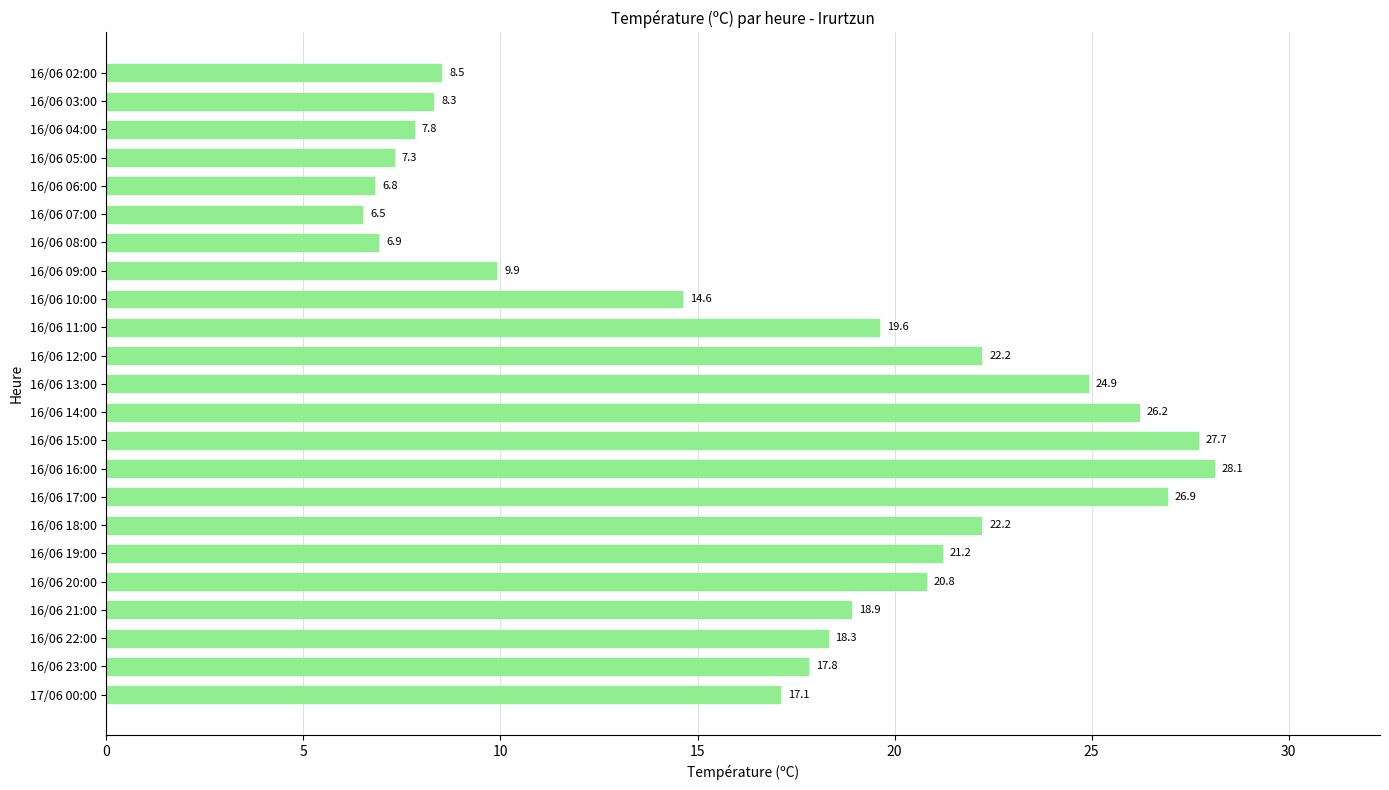

What is the difference between the maximum and minimum values?

21.6